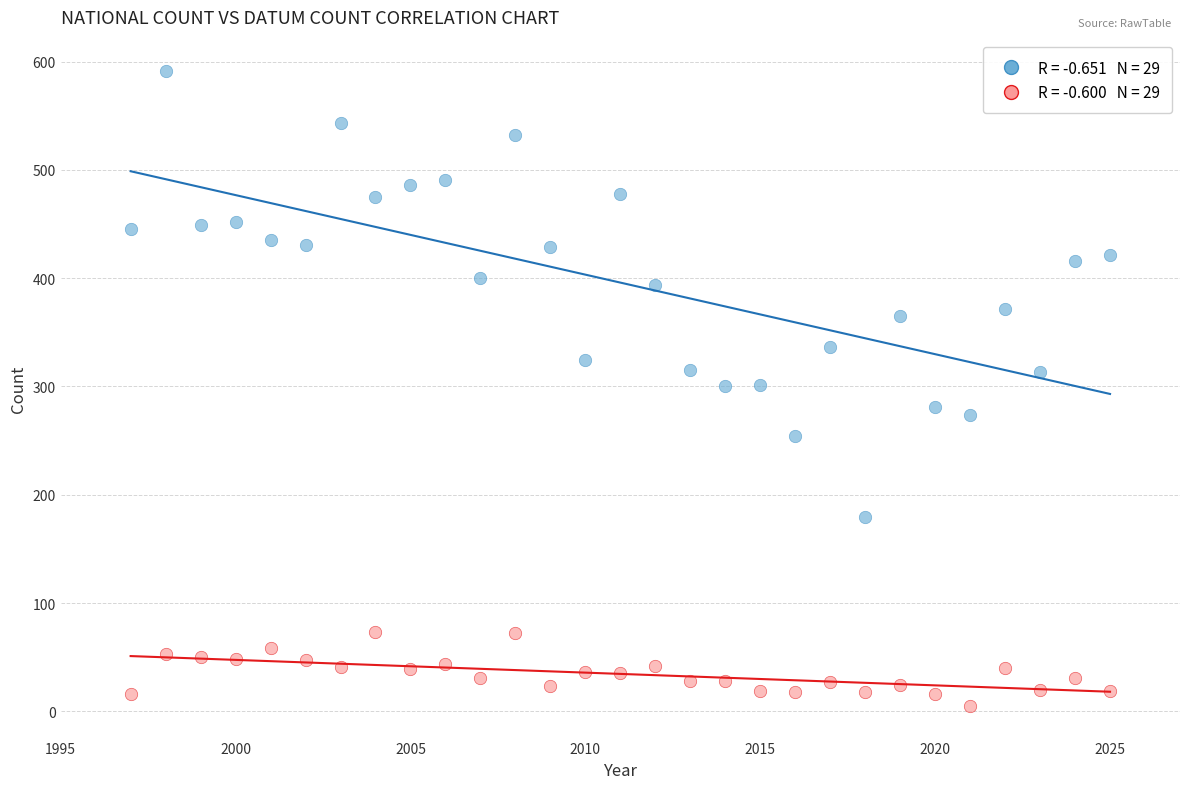

Across all data points, what is the range of Y values (max minus min)?

586